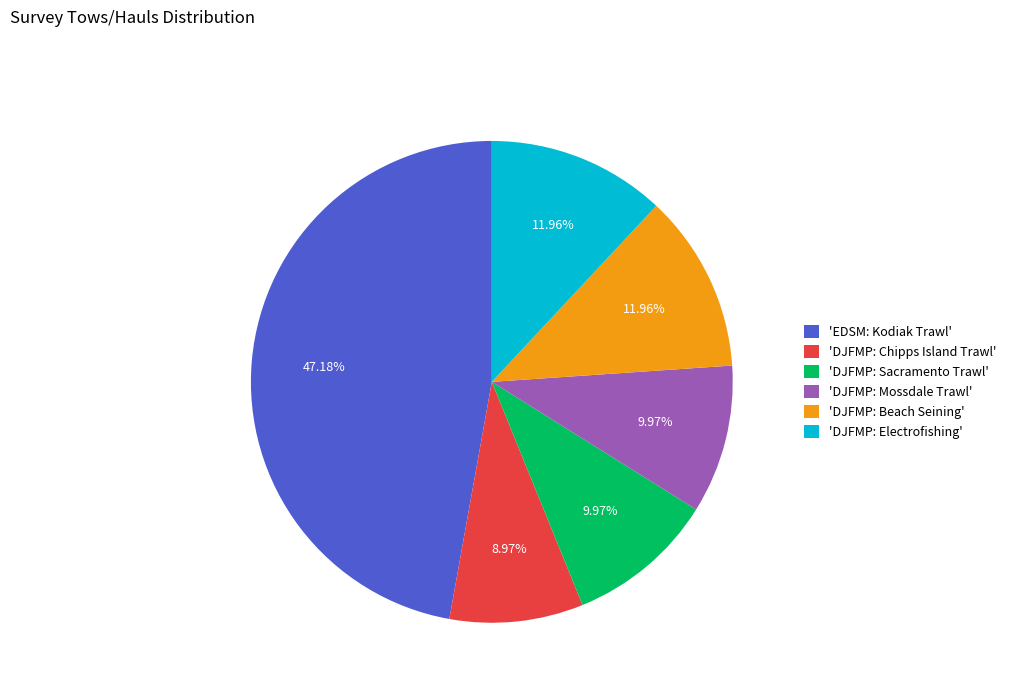

Which category has the biggest portion of the pie?

'EDSM: Kodiak Trawl'